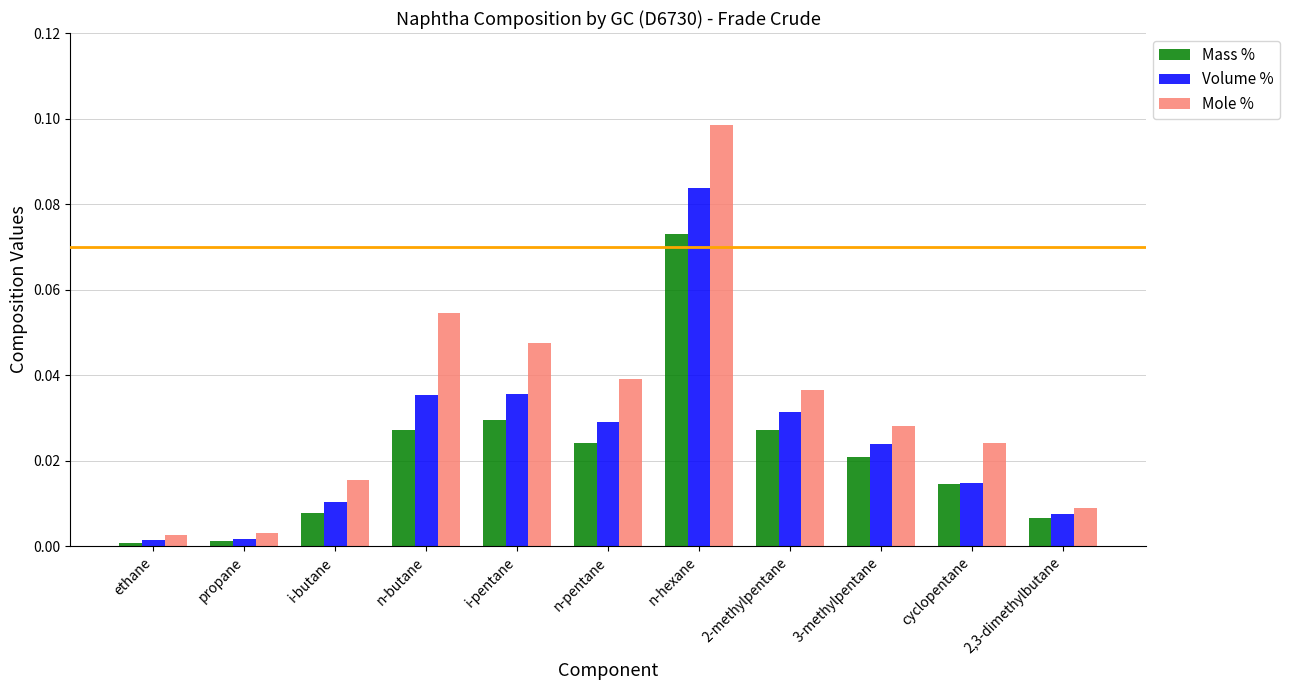

At n-pentane, list the series in order from largest to smallest.

Mole %, Volume %, Mass %